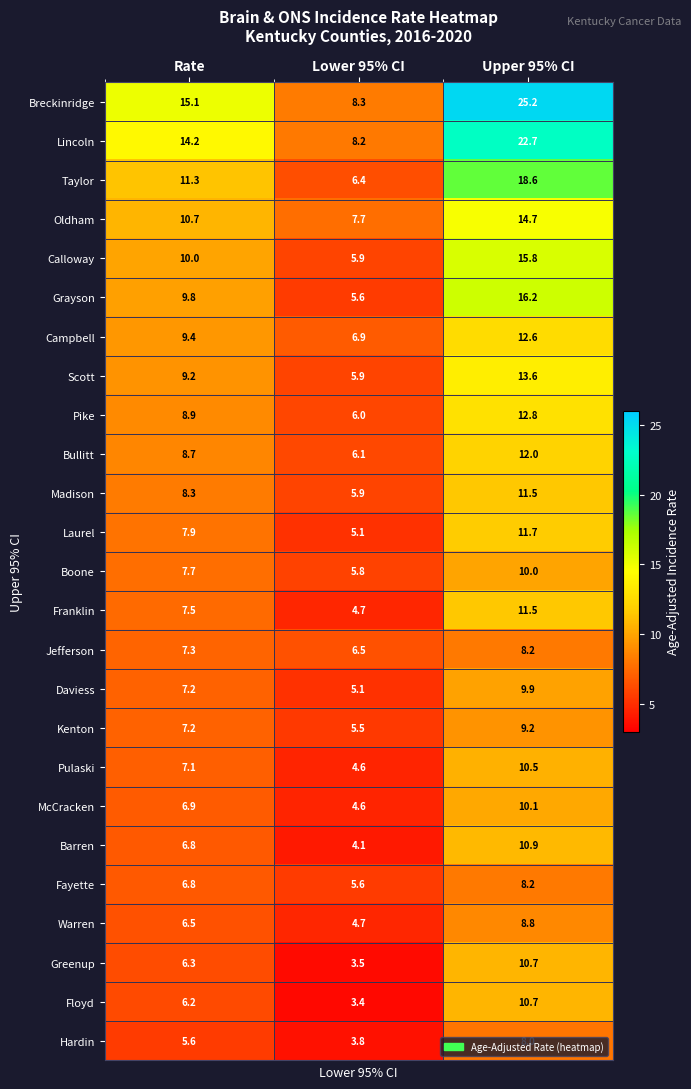

What is the average value of the Laurel series?

8.2